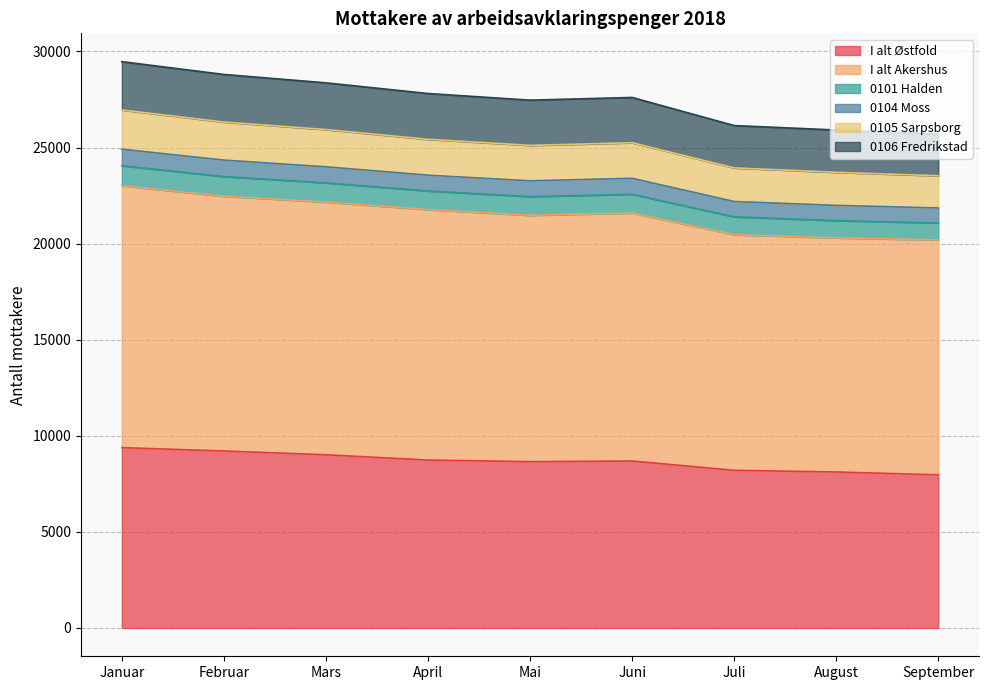

True or false: I alt Østfold and I alt Akershus cross at least once.

False